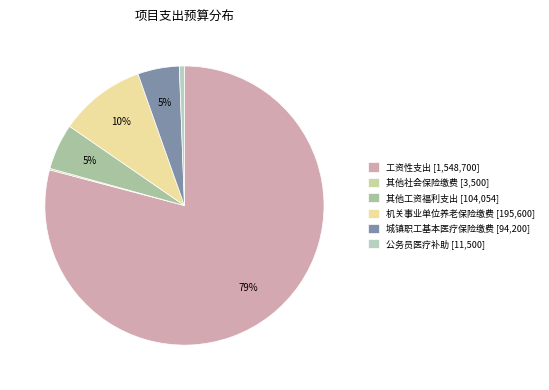

True or false: 公务员医疗补助 accounts for 1% of the total.

True